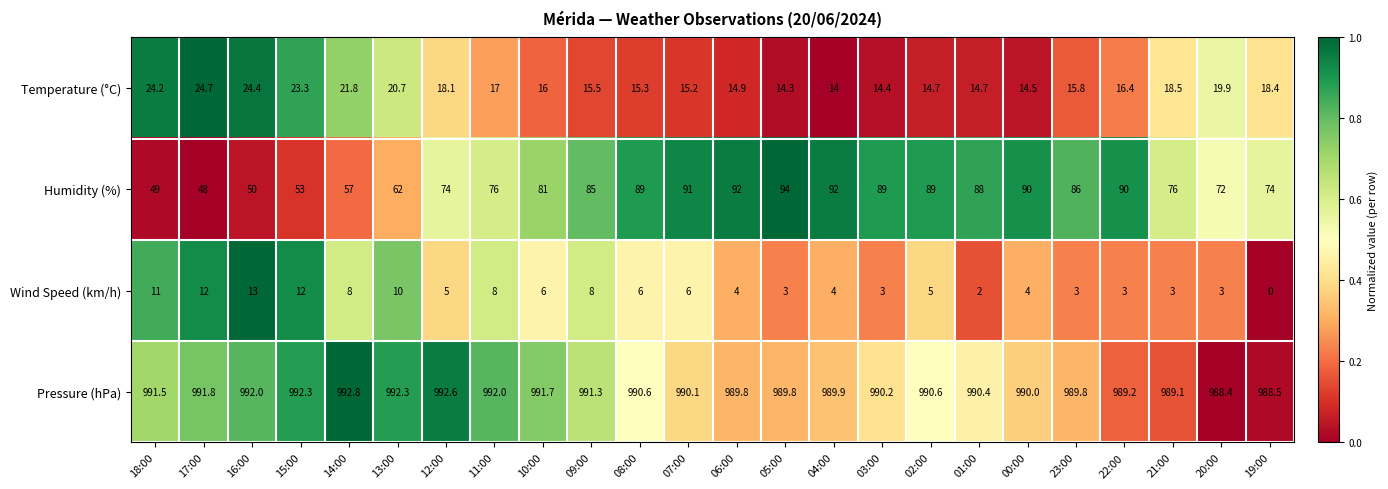

Which series changed the most between 12:00 and 05:00?

Humidity (%)